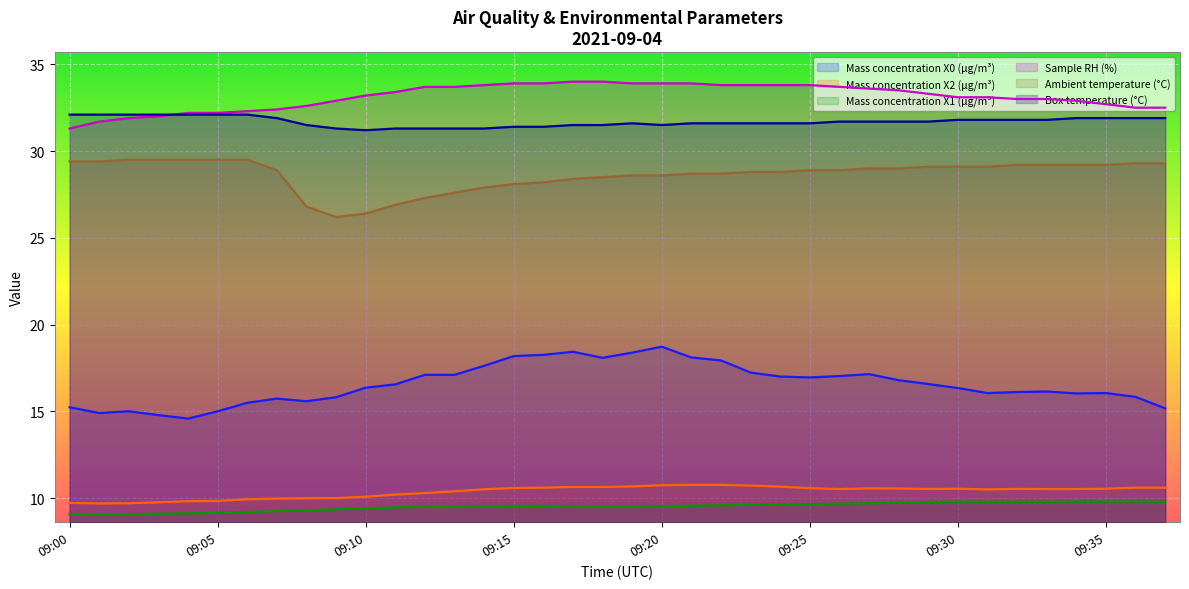

What is the difference between the maximum and minimum values in the Sample RH (%) series?

2.7